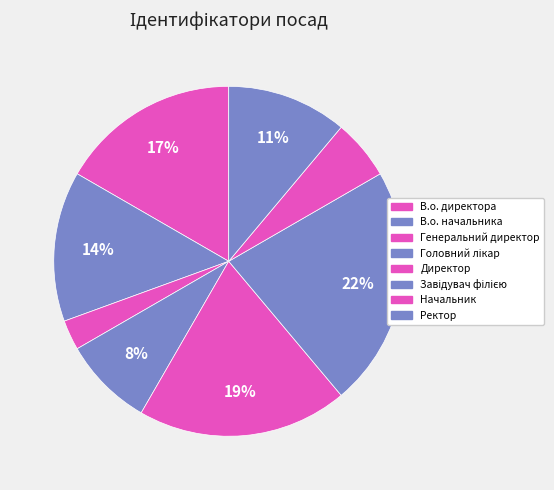

Combined, do Завідувач філією and Ректор account for over 50%?

No